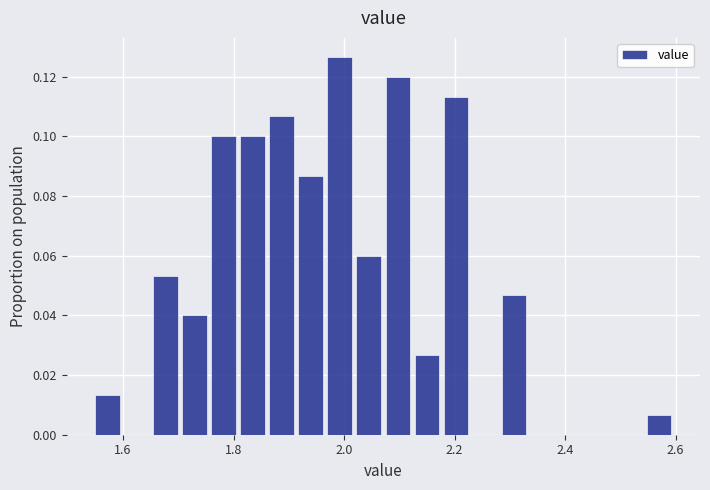

Read against the x-axis, roughly where is the centre of the tallest bar?

2.00